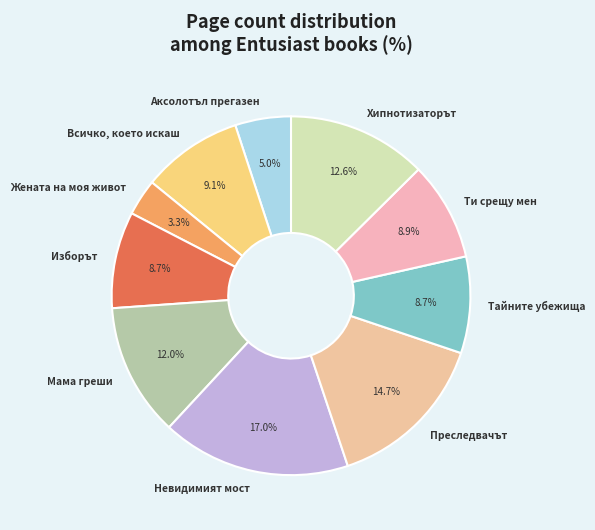

What percentage is the Аксолотъл прегазен slice, to the nearest percent?

5%